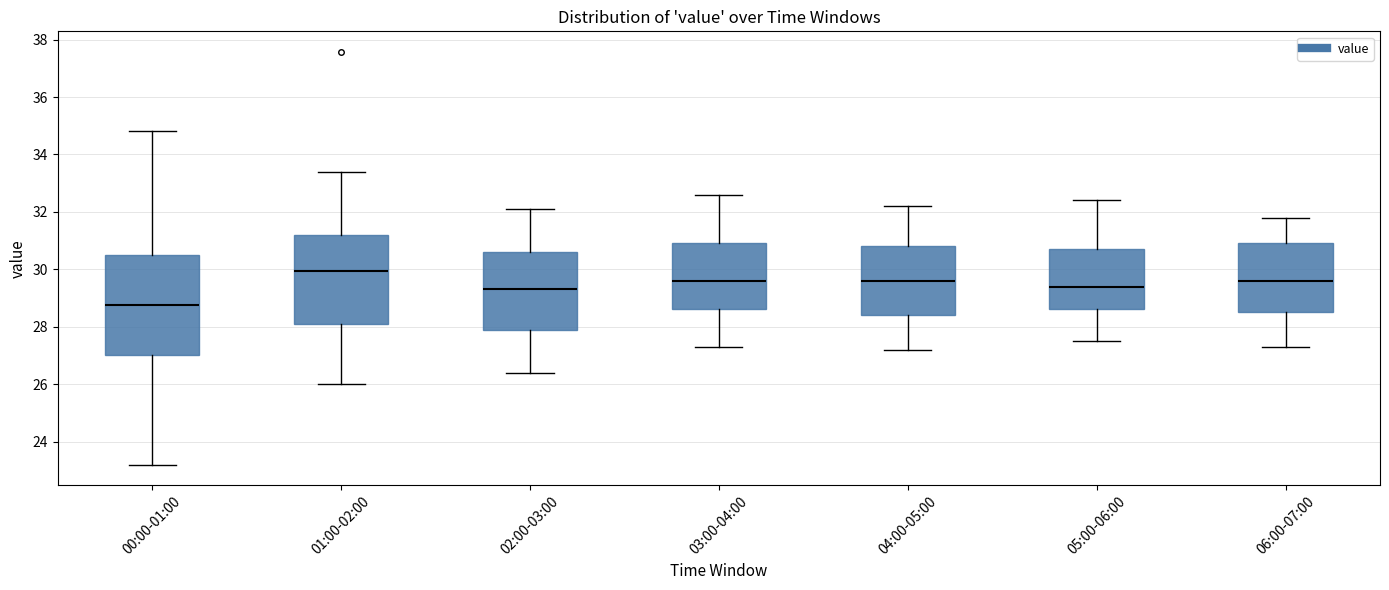

Reading left to right, transcribe this box plot: for each box, give where its median line is, the range the box spans, and where its two whiskers end, as read against the y-axis. The values are not printed on the chart, so give them approximately, as read against the axis.

00:00-01:00: median 28.8, box 27.0 to 30.6, whiskers 23.2 to 34.8
01:00-02:00: median 30.0, box 28.2 to 31.2, whiskers 26.0 to 33.4
02:00-03:00: median 29.4, box 28.0 to 30.6, whiskers 26.4 to 32.2
03:00-04:00: median 29.6, box 28.6 to 31.0, whiskers 27.4 to 32.6
04:00-05:00: median 29.6, box 28.4 to 30.8, whiskers 27.2 to 32.2
05:00-06:00: median 29.4, box 28.6 to 30.8, whiskers 27.6 to 32.4
06:00-07:00: median 29.6, box 28.6 to 31.0, whiskers 27.4 to 31.8